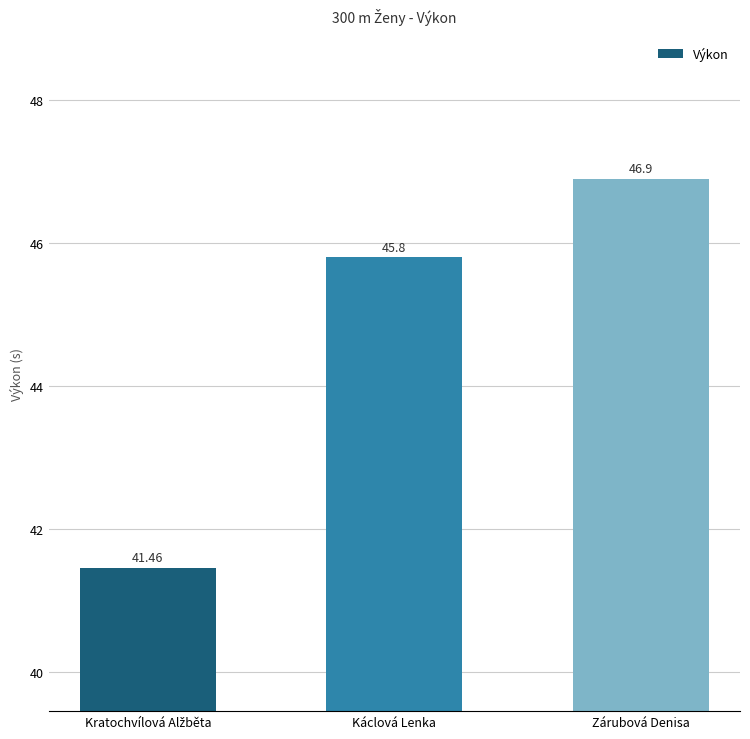

What is the sum of all values?

134.2